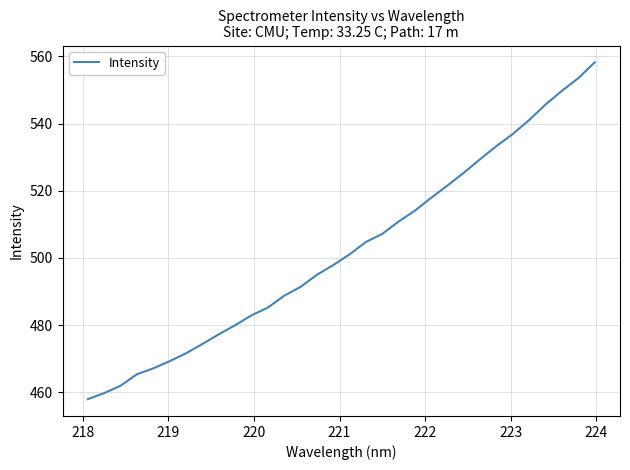

What is the minimum value shown in the chart?

458.0